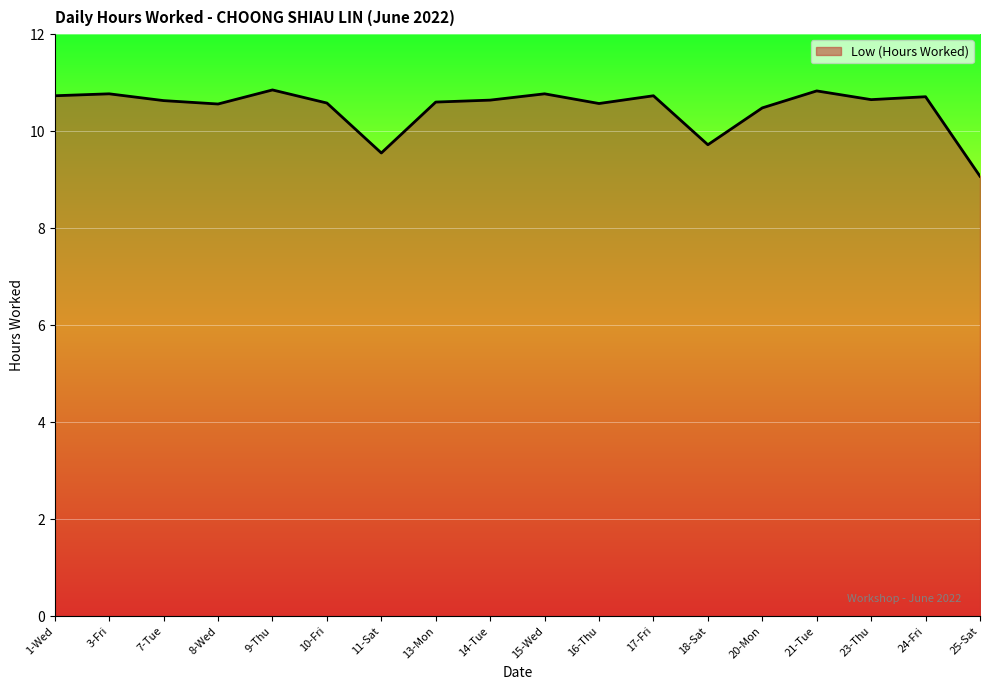

What is the ratio of the value at 10-Fri to the value at 25-Sat?

1.2